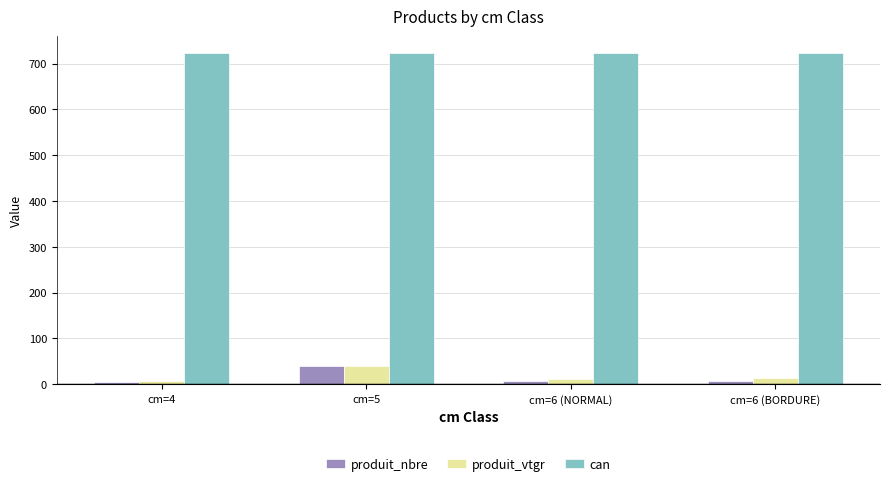

What are all the series names shown in the legend?

produit_nbre, produit_vtgr, can